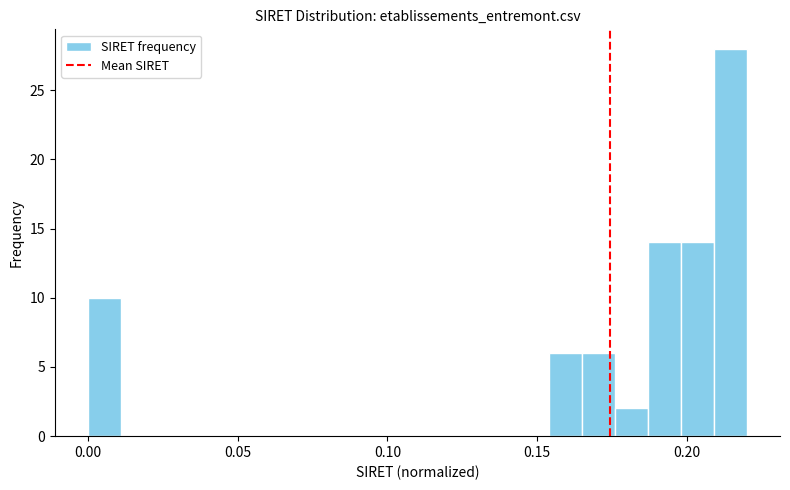

Read against the x-axis, roughly where is the centre of the tallest bar?

0.215